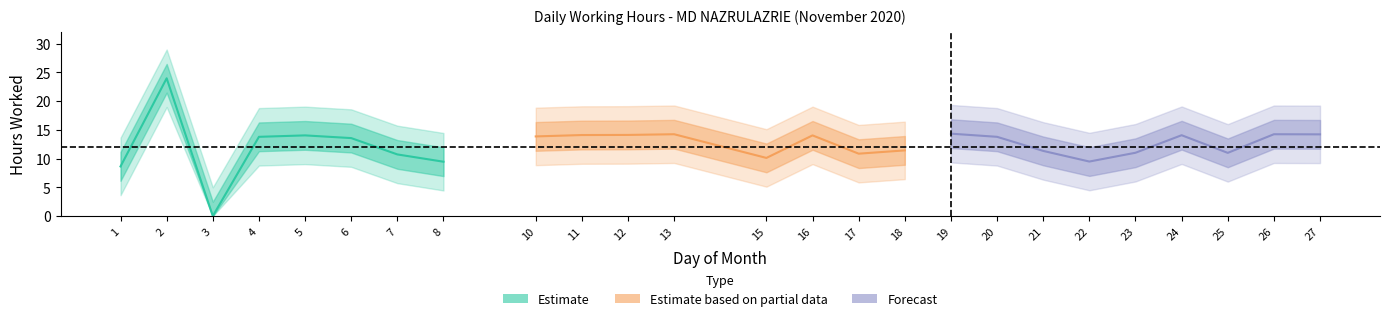

Does the chart have visible grid lines?

No